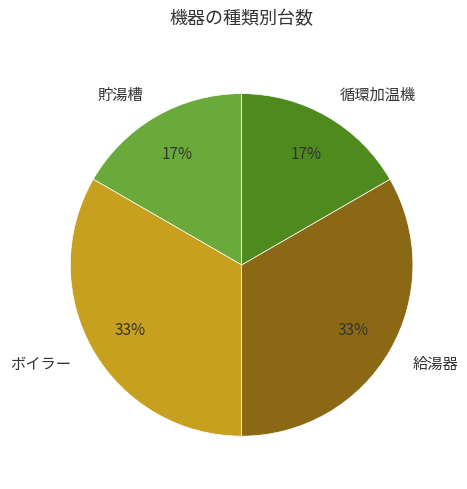

Do 循環加温機 and 貯湯槽 together represent more than half of the pie?

No